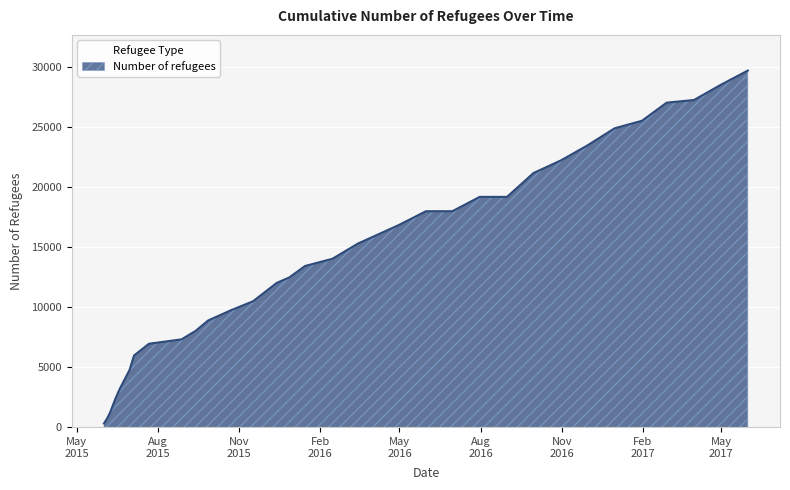

What is the maximum value shown in the chart?

29730